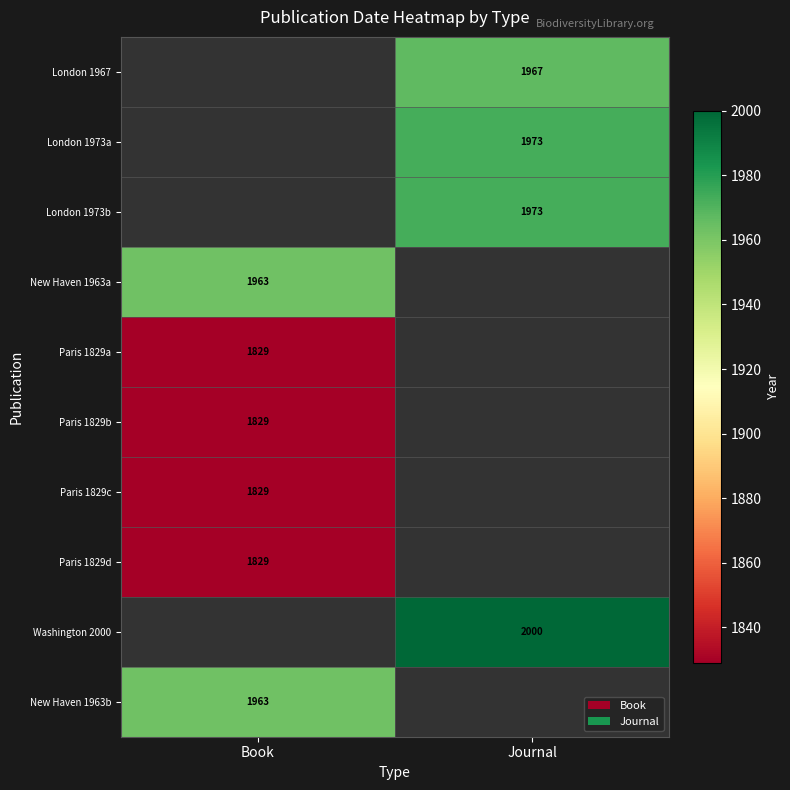

The Washington 2000 series shows 1118 at Journal. True or false?

False